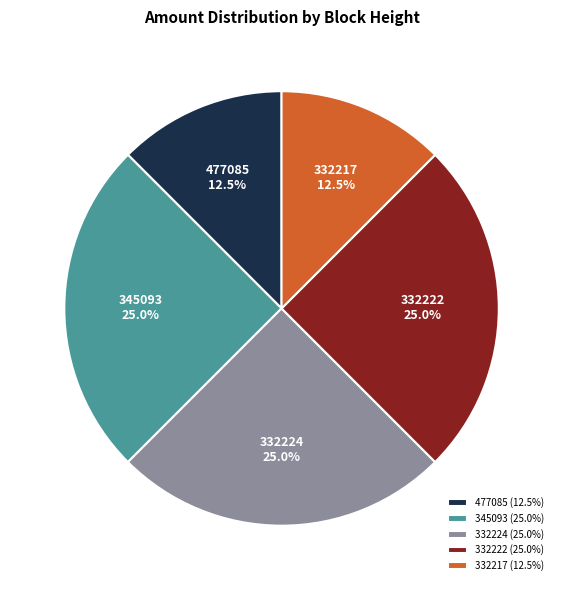

To the nearest percent, what is the difference between the 332222 and 332217 slice percentages?

12%